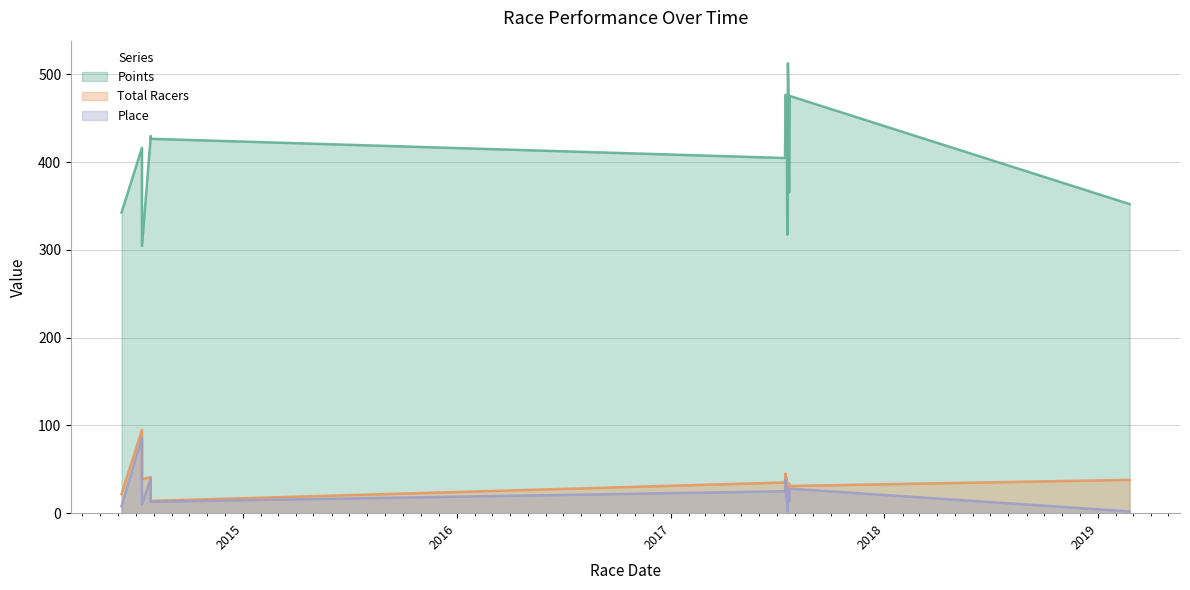

Which series has the largest range (max minus min)?

Points